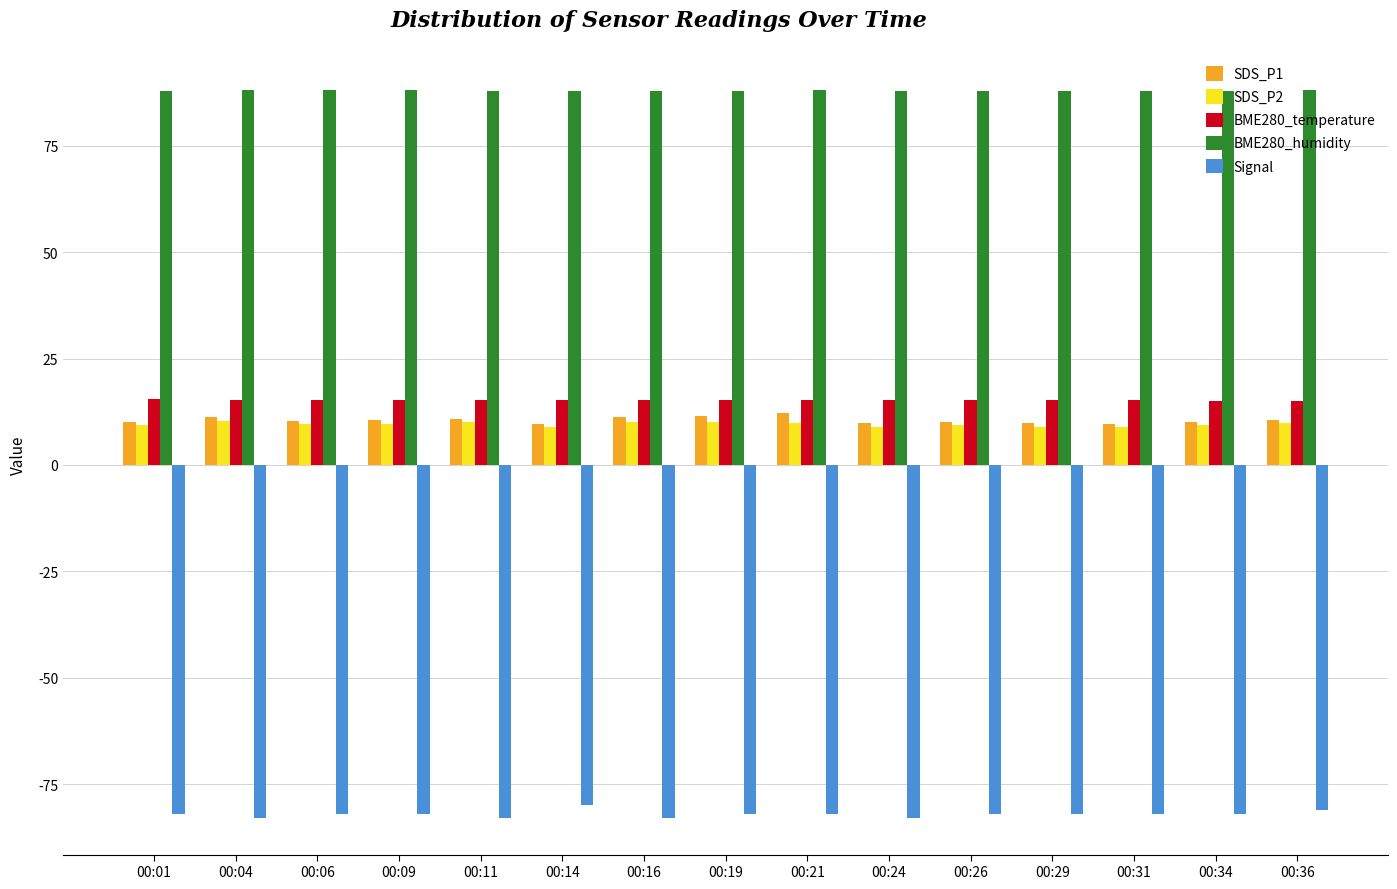

How many bars are there in each group?

5